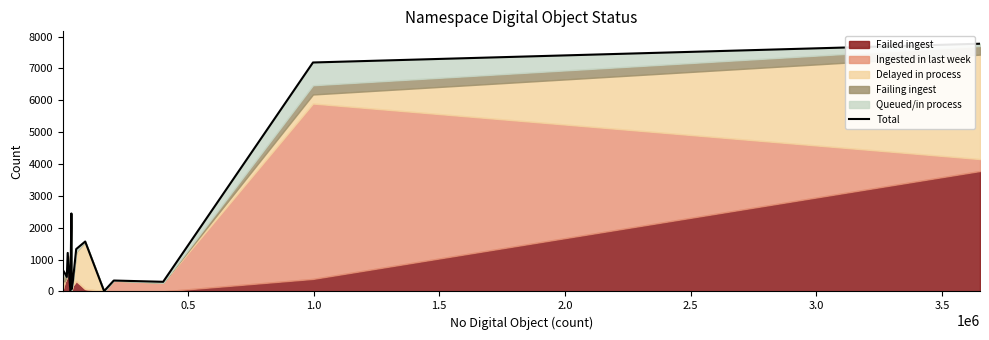

What is the difference between the maximum and minimum values?

7767